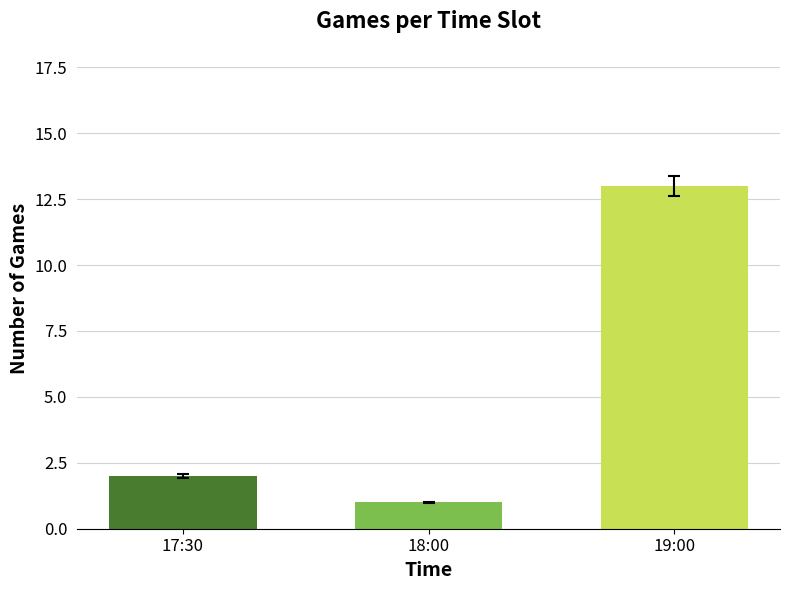

What is the label of the 3rd bar from the right?

17:30